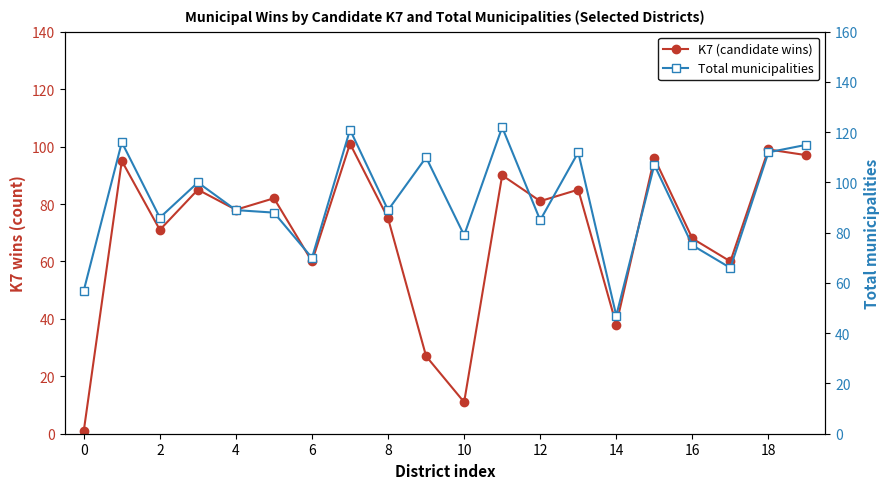

True or false: Total municipalities and K7 (candidate wins) cross at least once.

False